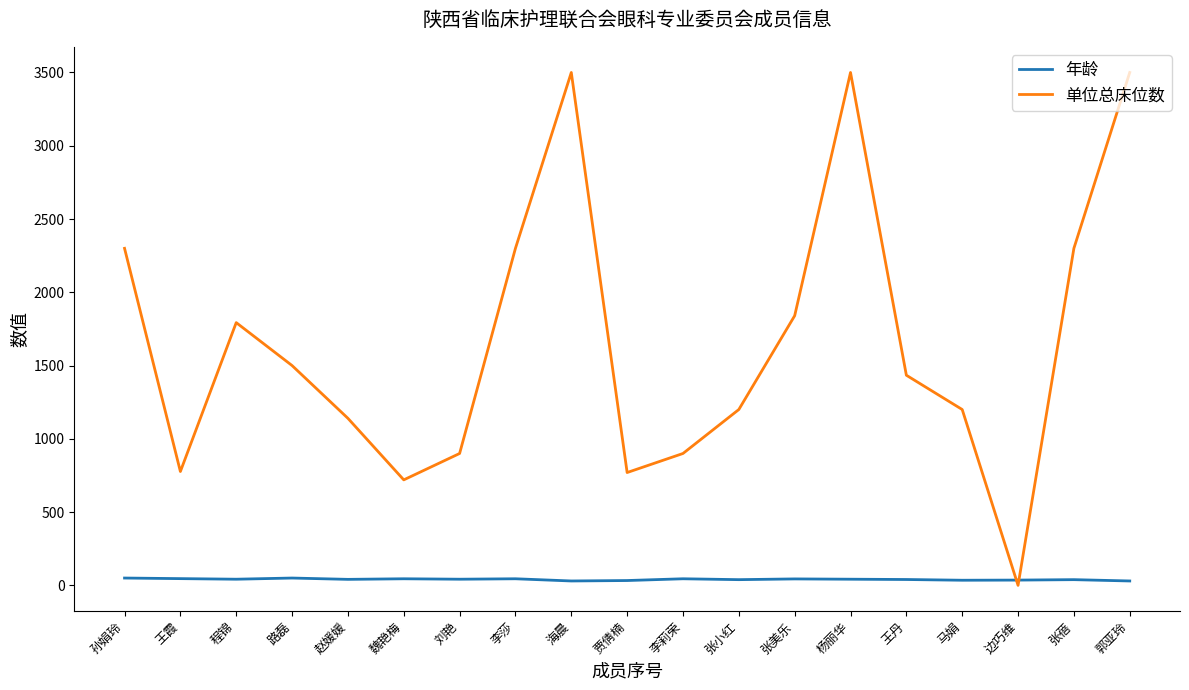

List the series in order of their overall mean, highest first.

单位总床位数, 年龄